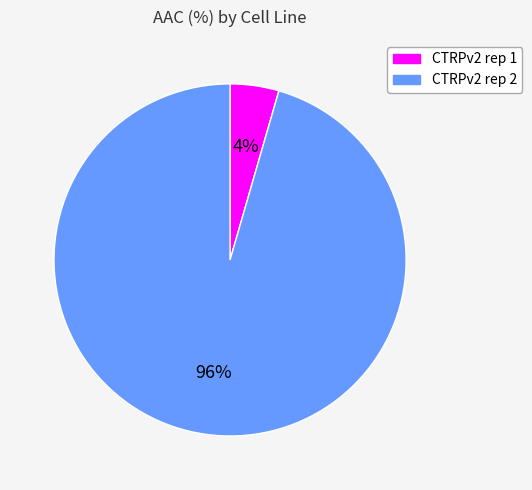

To the nearest percent, what is the combined percentage of CTRPv2 rep 2 and CTRPv2 rep 1?

100%